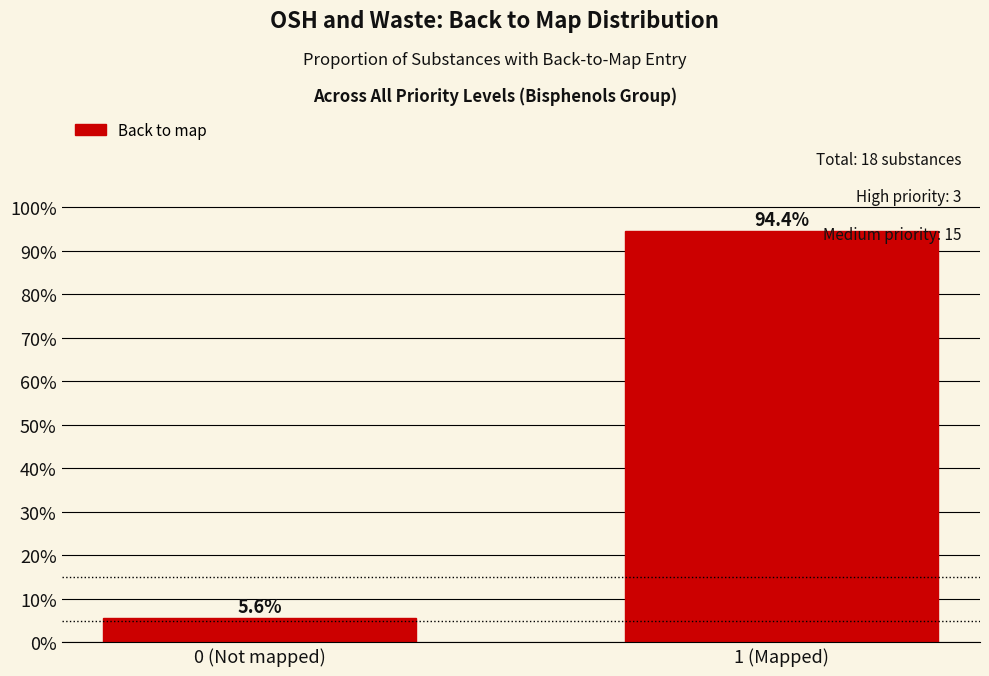

Reading left to right, extract all data points from this chart.

0 (Not mapped)=5.6	1 (Mapped)=94.4